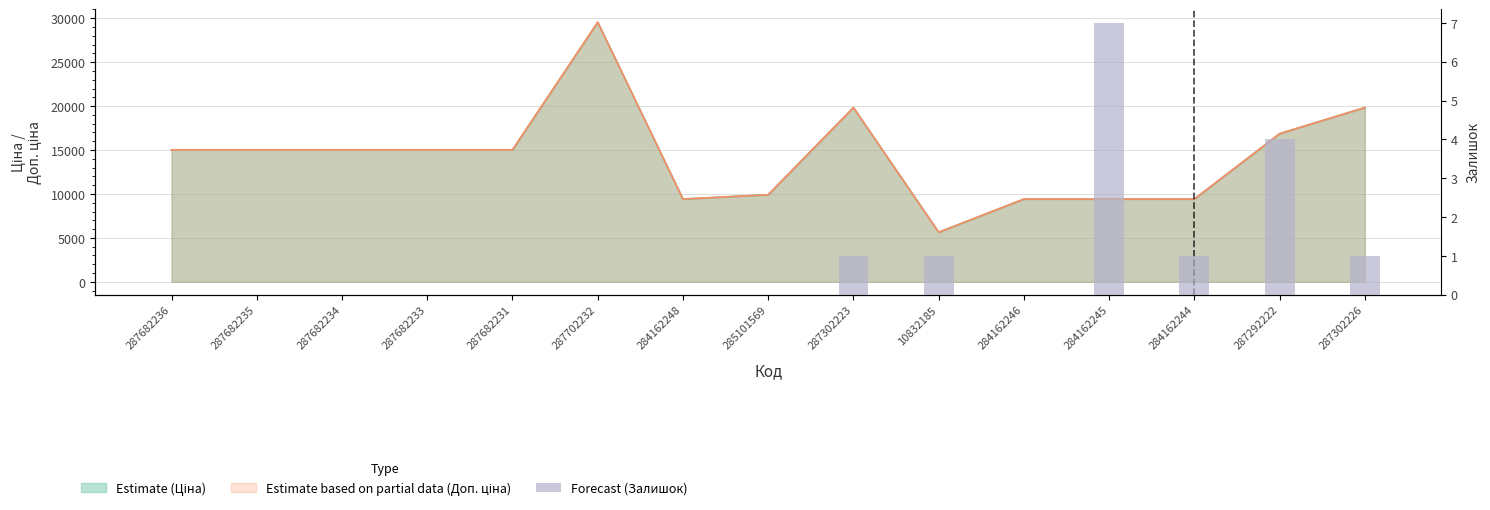

At which category does the chart reach its peak across all series?

284162245